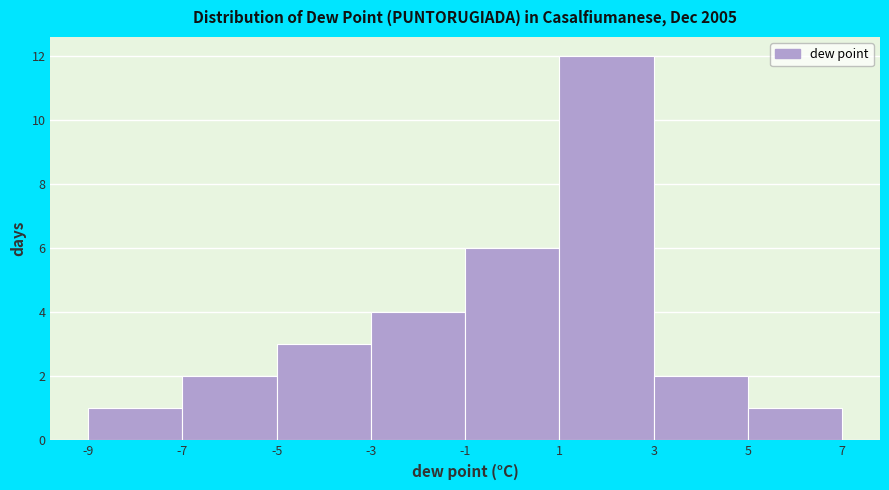

How tall is the bar that spans 5 to 7 on the x-axis? The values are not printed on the chart, so give them approximately, as read against the axis.

1